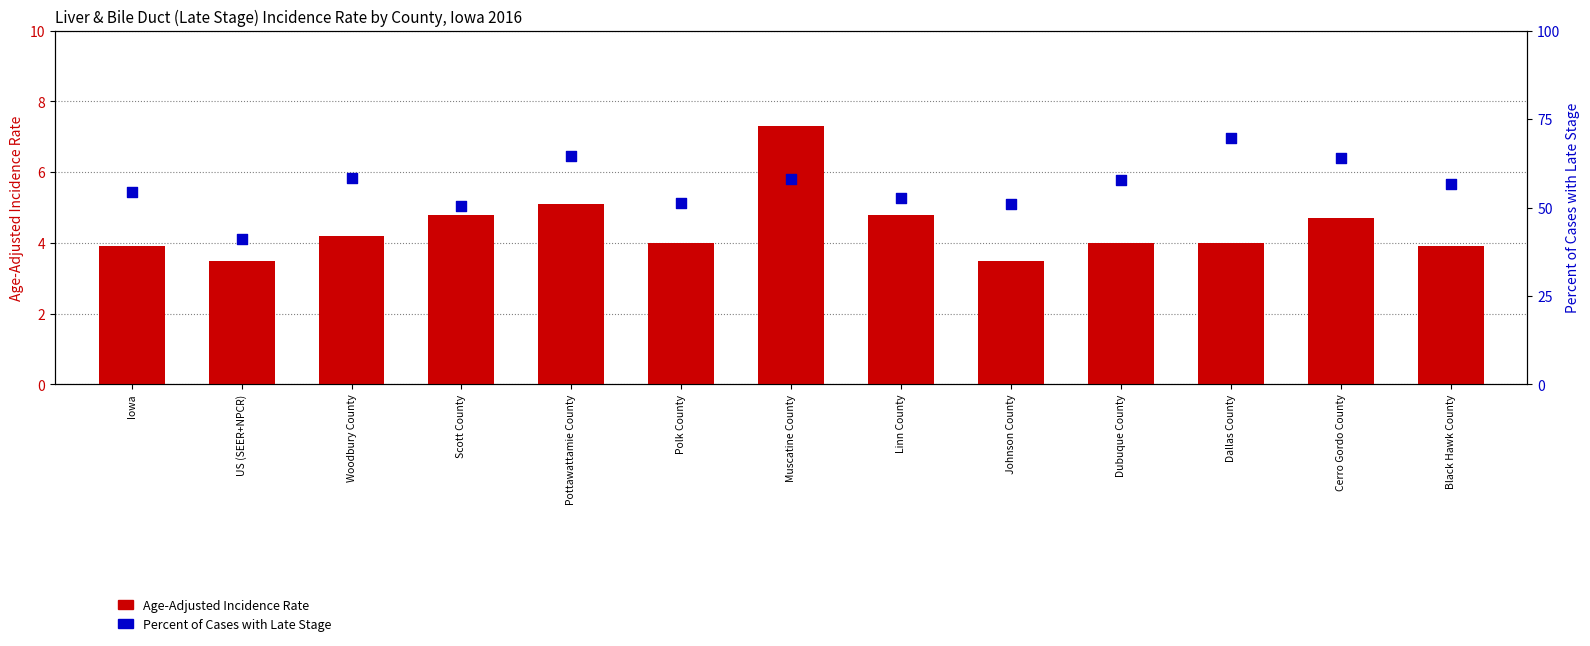

What is the total value across all series at Dubuque County?

61.8